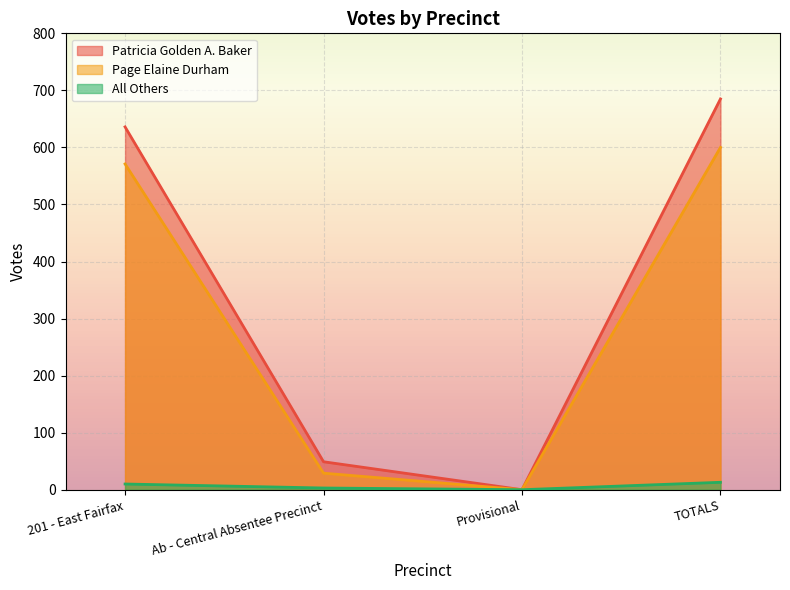

True or false: All Others has a value of 7 at 201 - East Fairfax.

False